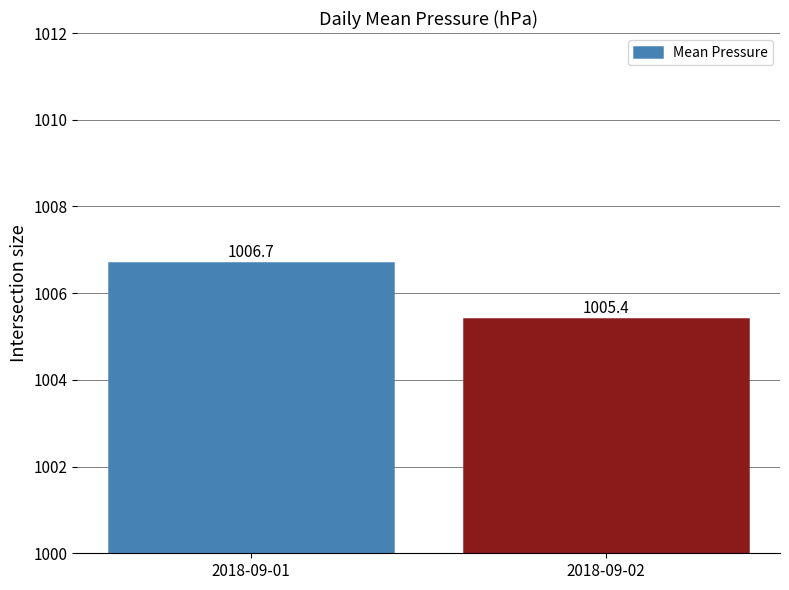

Which label corresponds to the largest value in the chart?

2018-09-01